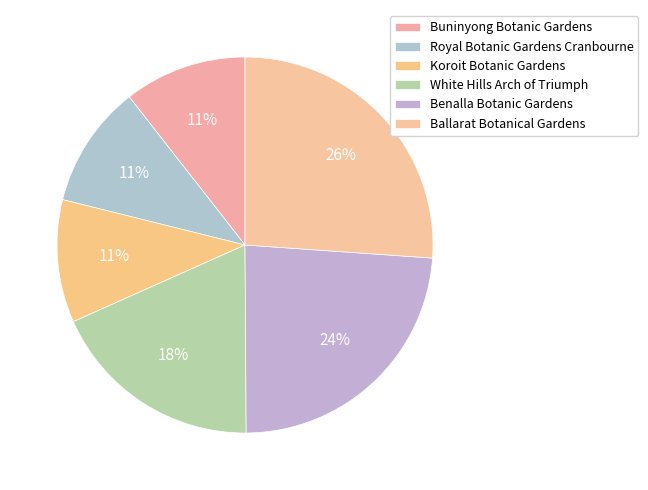

What is the smallest slice in the pie chart?

Buninyong Botanic Gardens